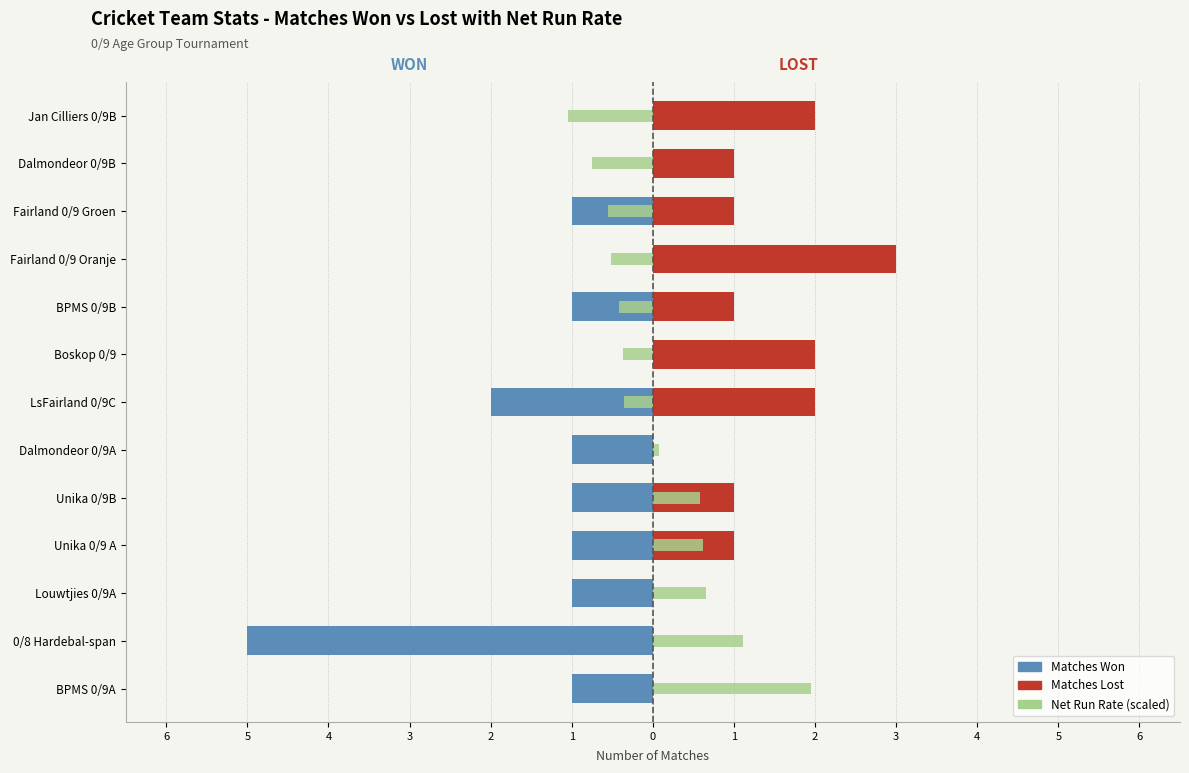

Are the bars horizontal?

Yes